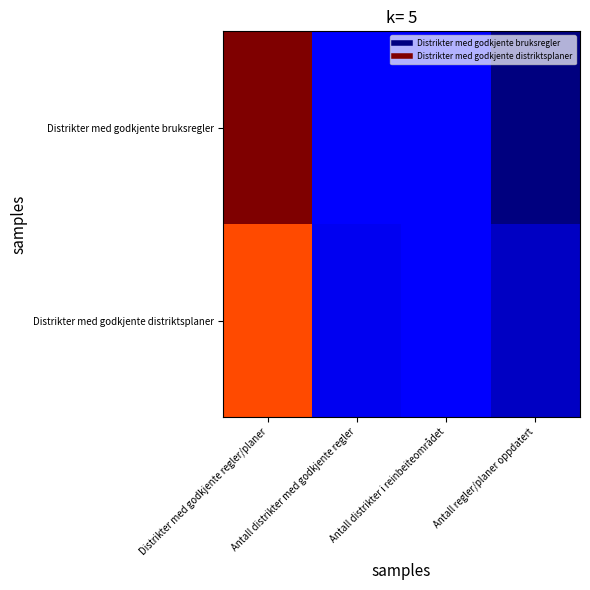

Which has a higher value, Antall regler/planer oppdatert or Antall distrikter med godkjente regler?

Antall distrikter med godkjente regler